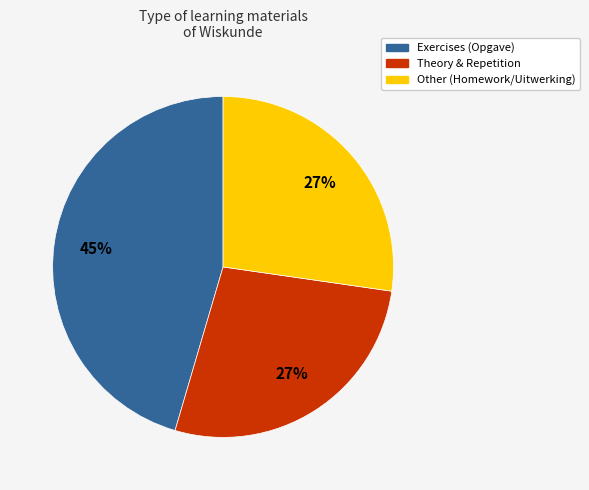

Does any single category account for the majority?

No